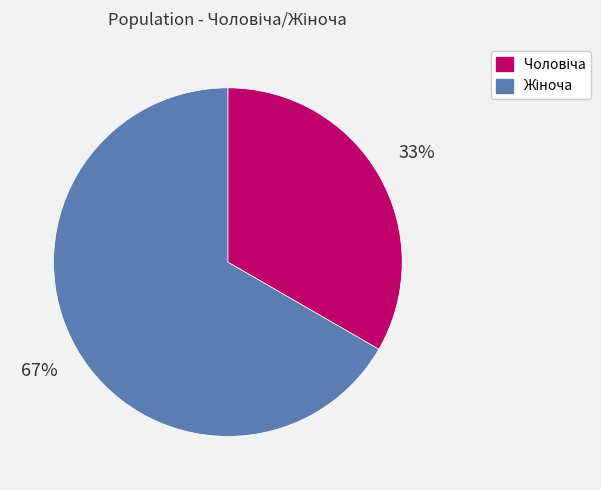

Is there a majority slice in this chart?

Yes